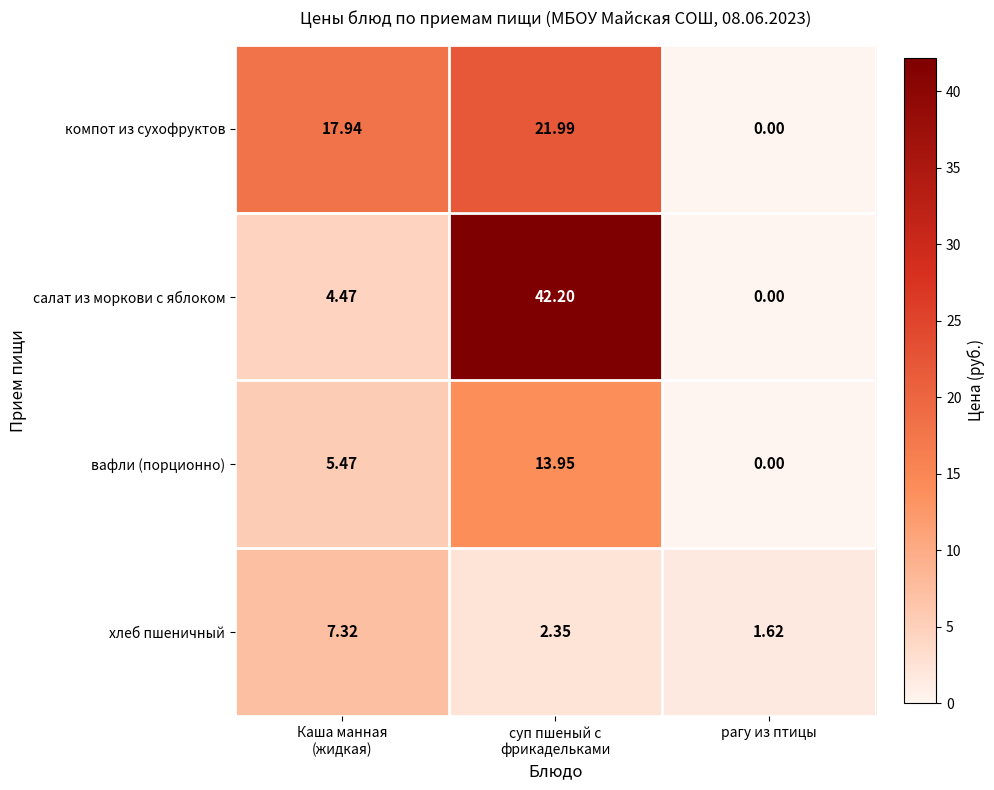

Rank the series by their maximum value, from lowest to highest.

хлеб пшеничный, вафли (порционно), компот из сухофруктов, салат из моркови с яблоком